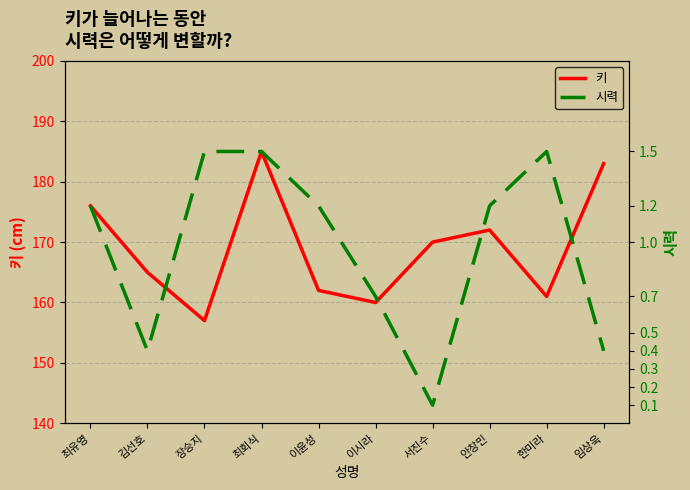

What is the total value across all series at 임상욱?

183.4